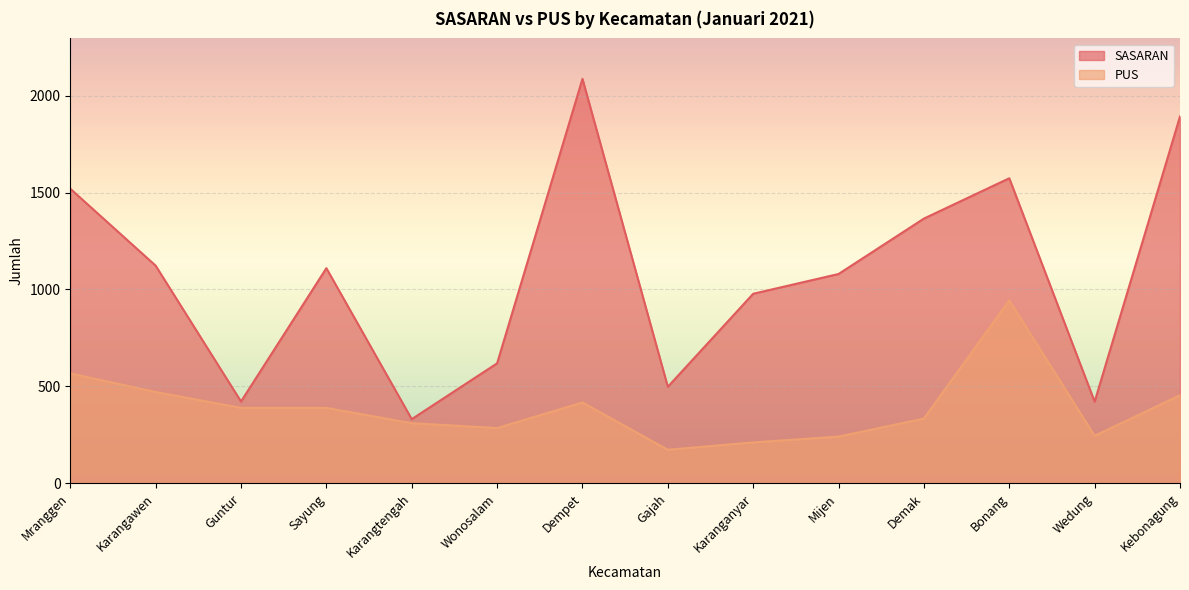

Is it true that PUS equals 320 at Karangawen?

False